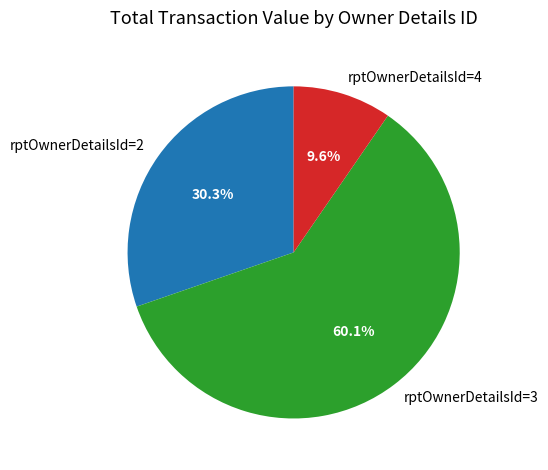

Which has a higher value, rptOwnerDetailsId=4 or rptOwnerDetailsId=2?

rptOwnerDetailsId=2